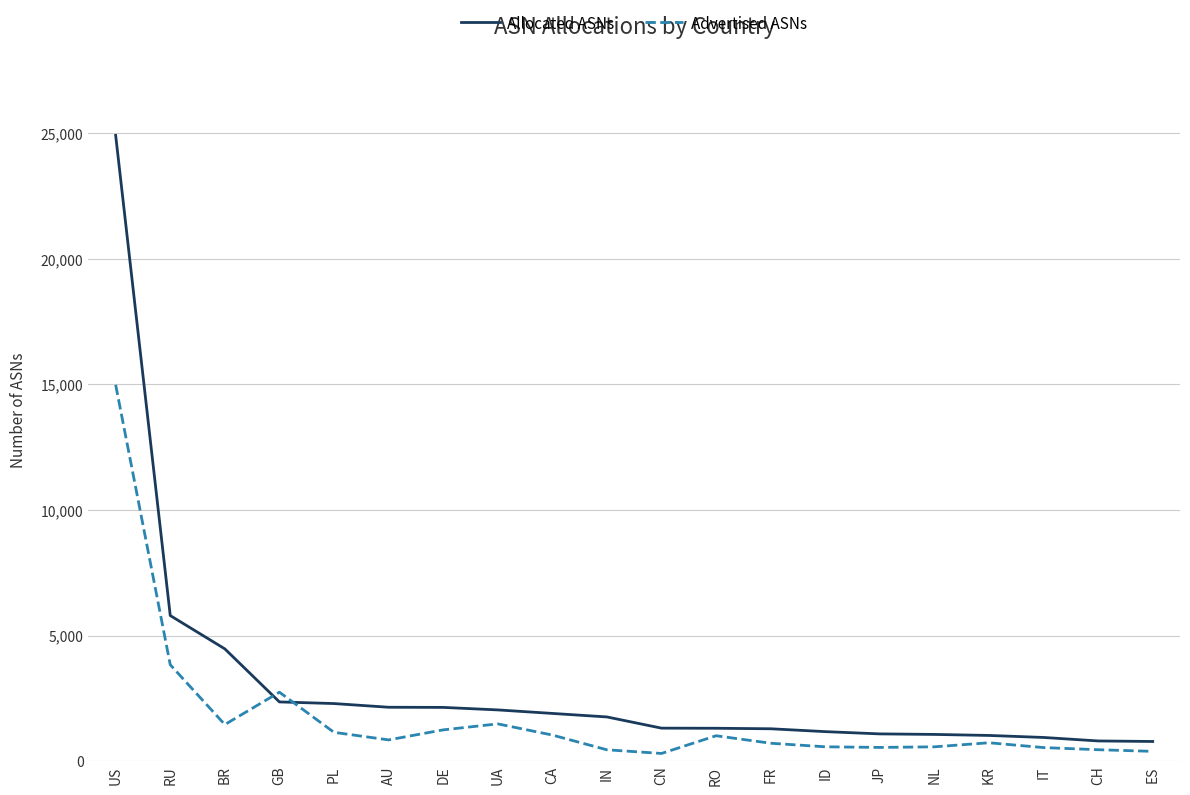

The value of Allocated ASNs at IN is 1760. True or false?

True